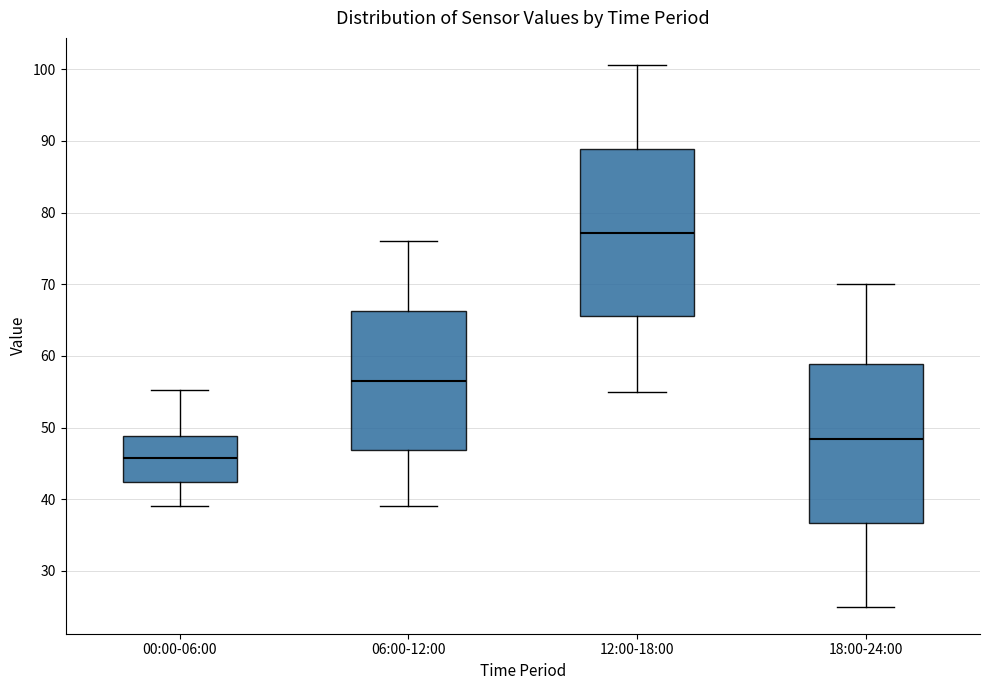

Reading left to right, transcribe this box plot: for each box, give where its median line is, the range the box spans, and where its two whiskers end, as read against the y-axis. The values are not printed on the chart, so give them approximately, as read against the axis.

00:00-06:00: median 46, box 42 to 49, whiskers 39 to 55
06:00-12:00: median 57, box 47 to 66, whiskers 39 to 76
12:00-18:00: median 77, box 66 to 89, whiskers 55 to 101
18:00-24:00: median 48, box 37 to 59, whiskers 25 to 70